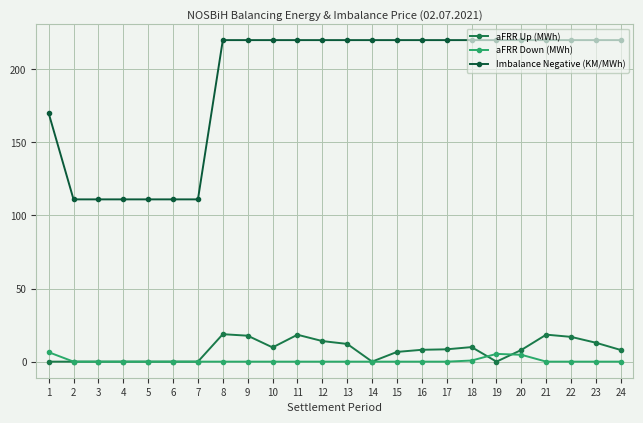

Is this an area chart (filled region under the line)?

No